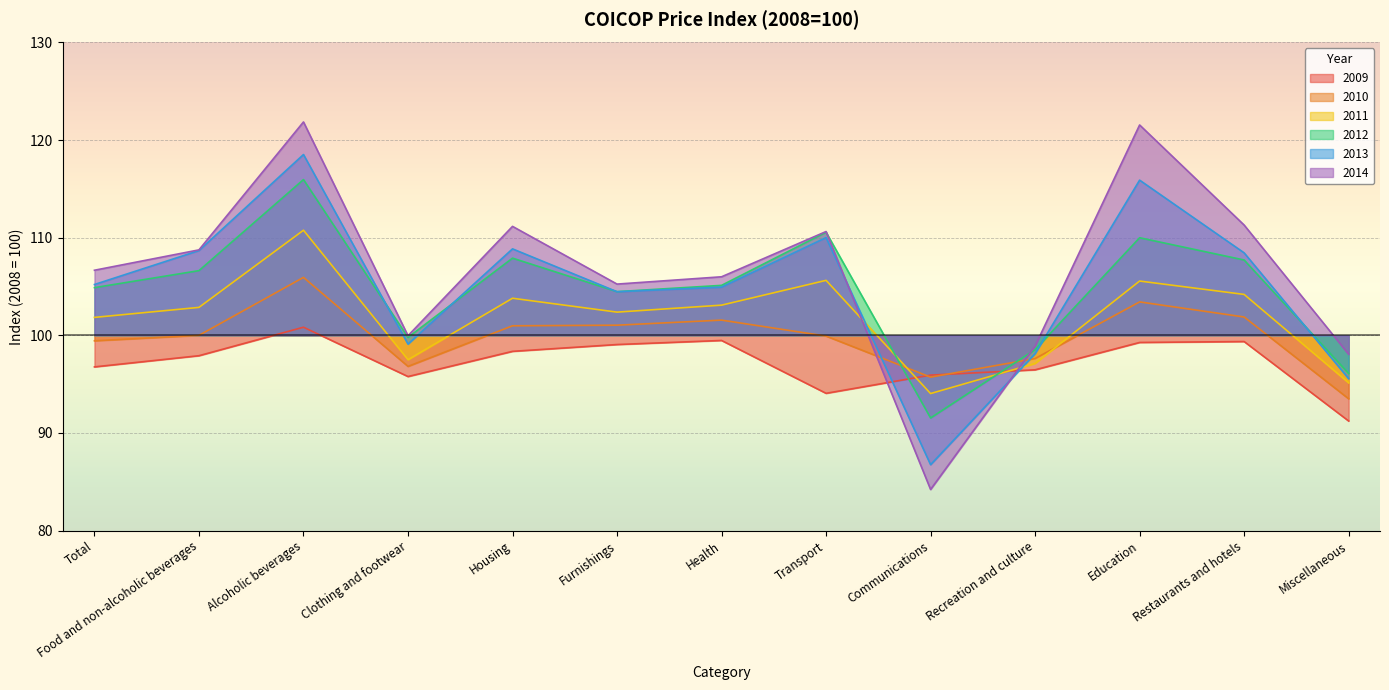

At how many categories does at least one series exceed 107?

6